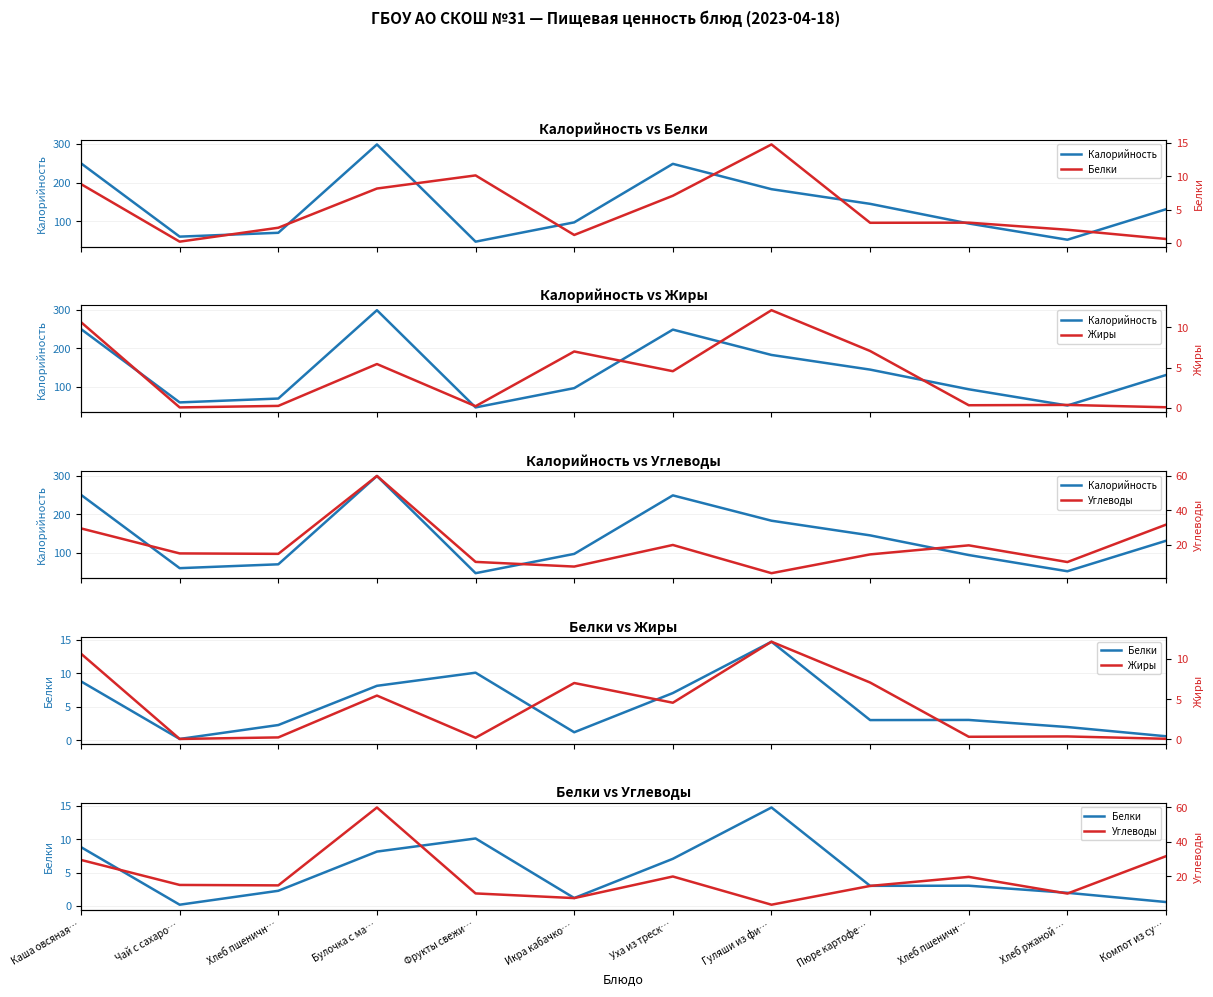

Where is Жиры nearest to the value 6?

Булочка с ма…